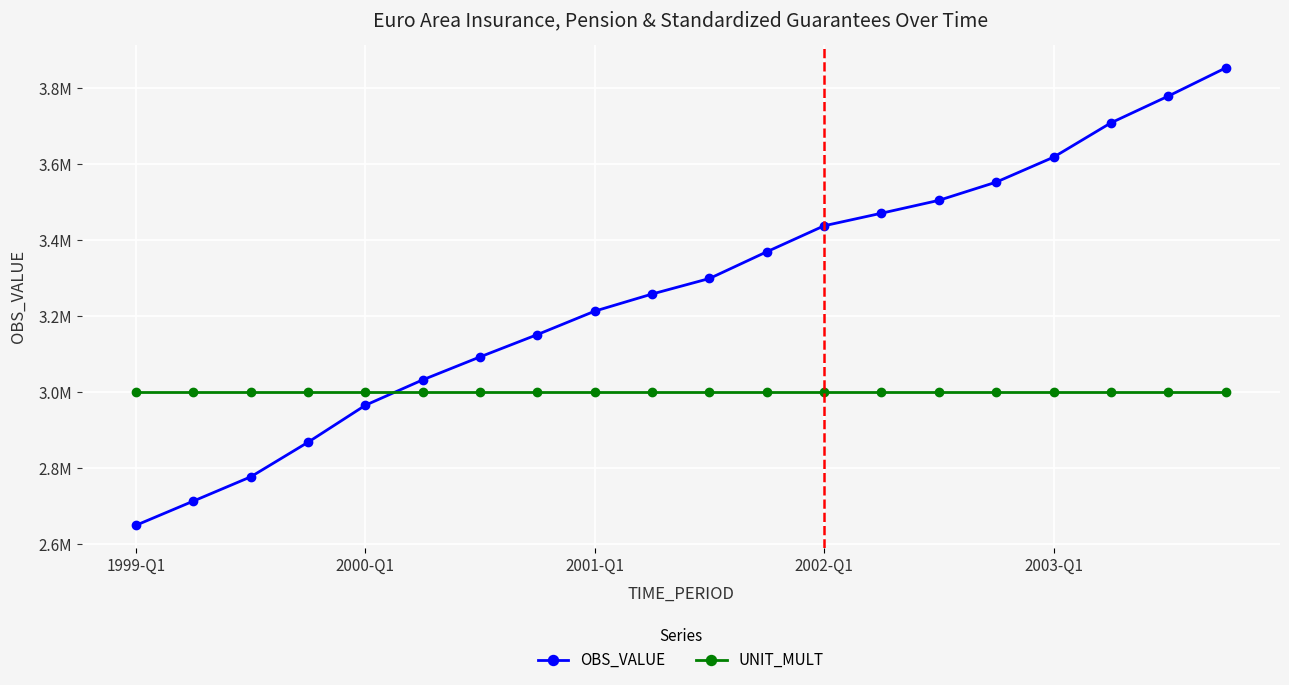

What are all the series names shown in the legend?

OBS_VALUE, UNIT_MULT